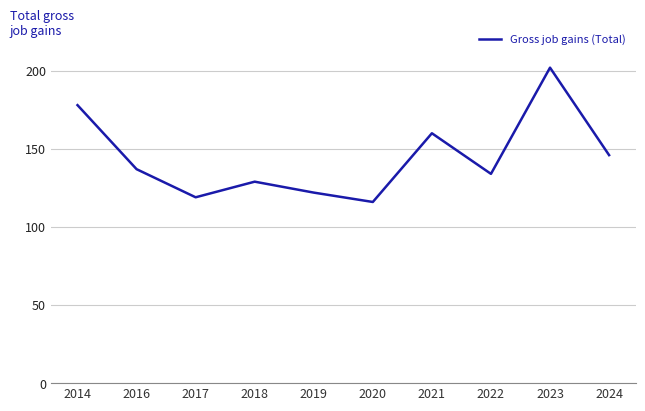

What is the difference between the maximum and minimum values?

86